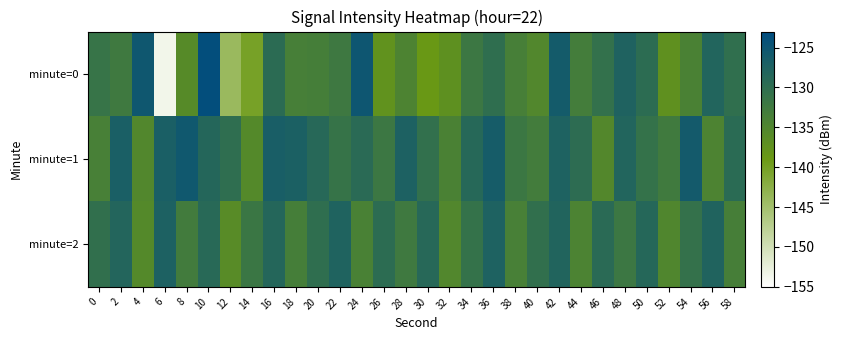

What is the maximum value shown in the chart?

-123.6